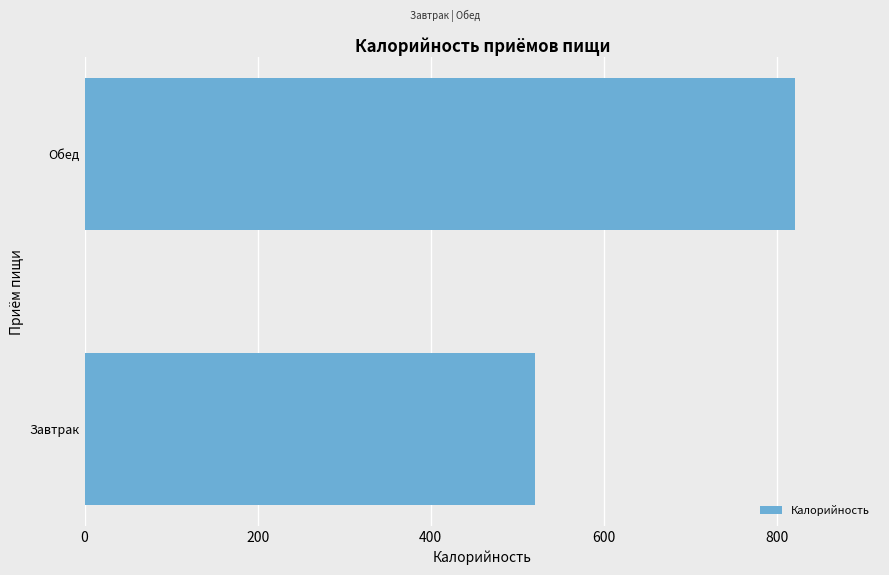

What is the change in value from Завтрак to Обед?

+300.7